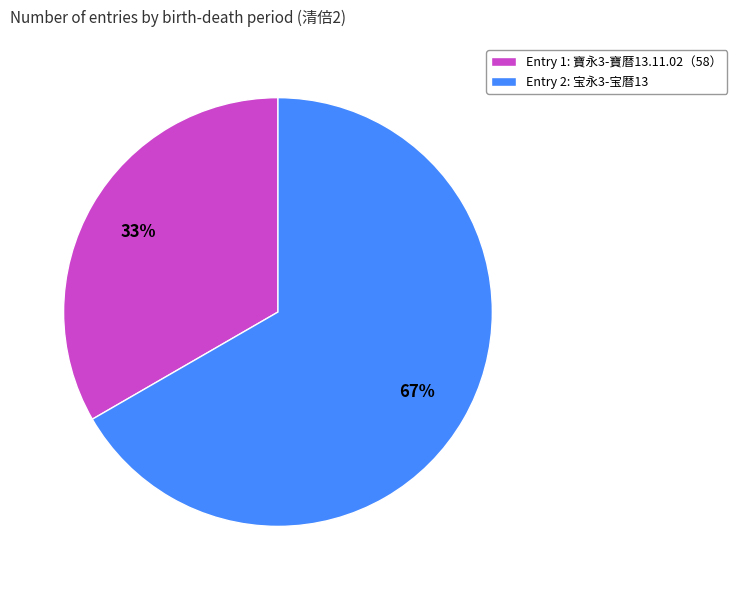

Count the number of slices in the pie.

2